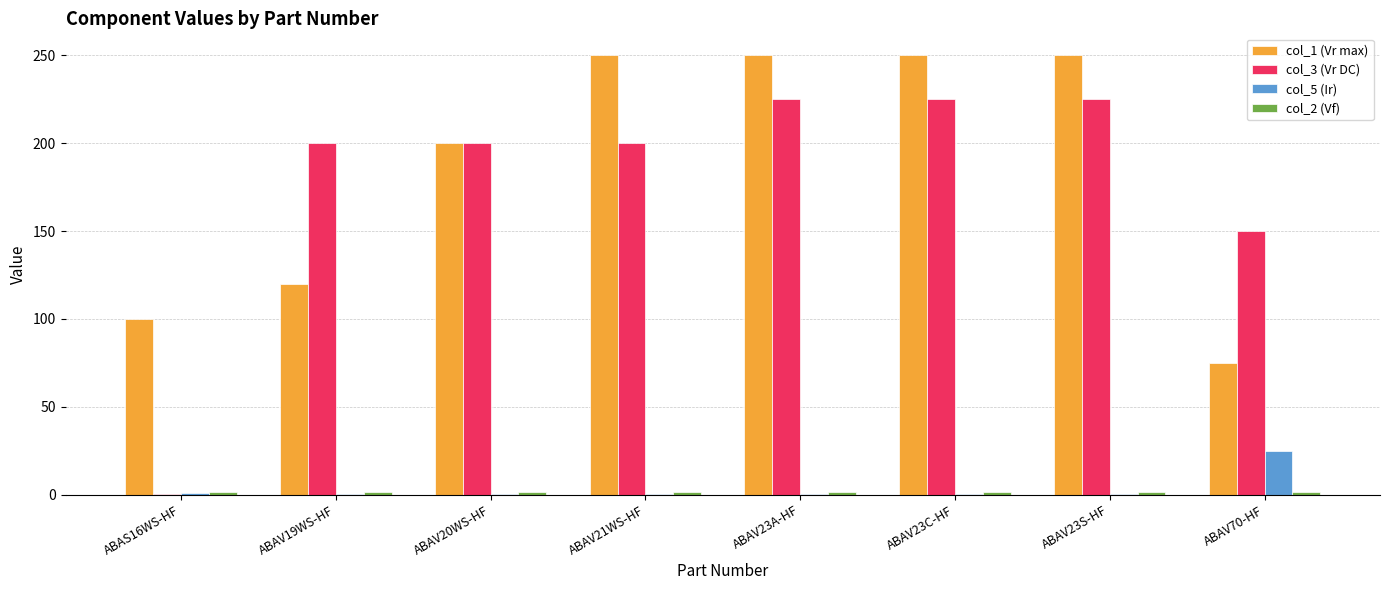

What is the maximum value for col_1 (Vr max)?

250.0